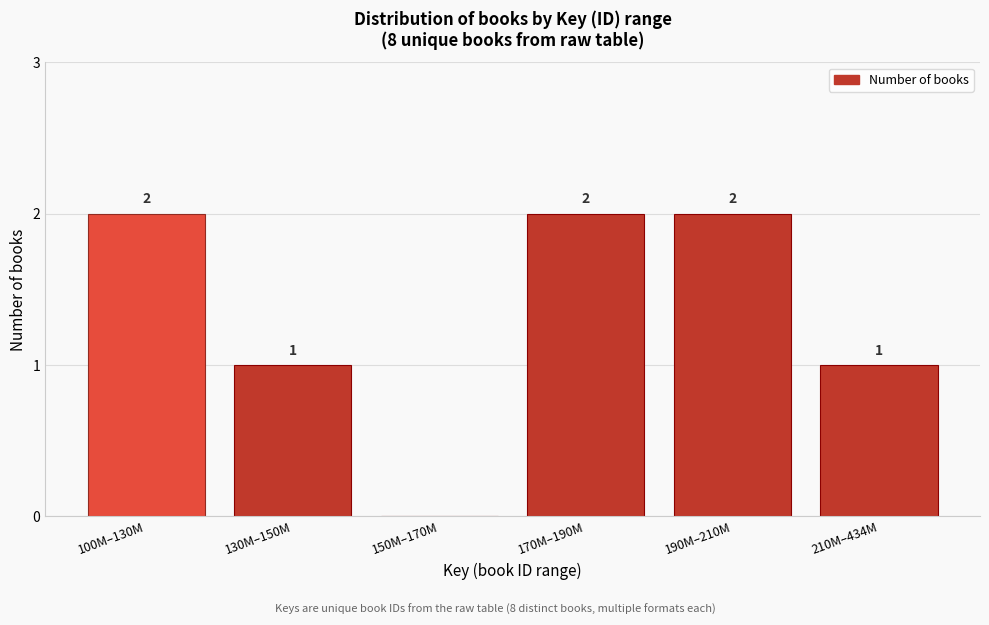

Reading left to right, extract all data points from this chart.

100M–130M=2	130M–150M=1	150M–170M=0	170M–190M=2	190M–210M=2	210M–434M=1